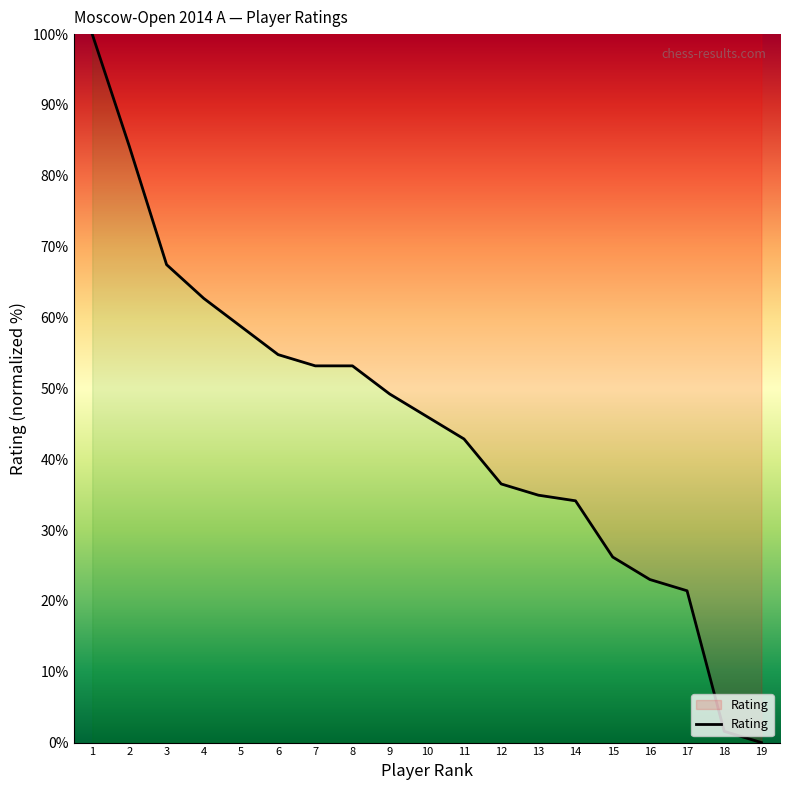

Reading left to right, extract all data points from this chart.

1=100.0	2=84.1	3=67.5	4=62.7	5=58.7	6=54.8	7=53.2	8=53.2	9=49.2	10=46.0	11=42.9	12=36.5	13=34.9	14=34.1	15=26.2	16=23.0	17=21.4	18=1.6	19=0.0